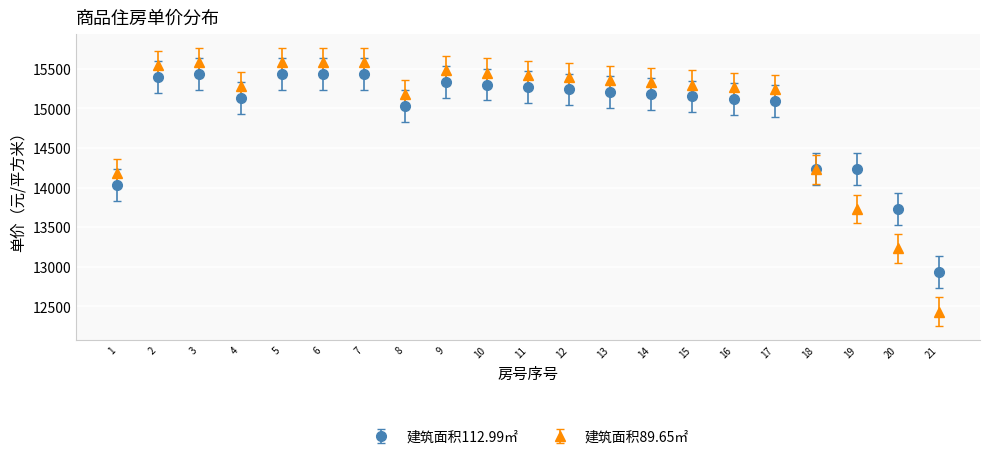

What are all the series names shown in the legend?

建筑面积112.99㎡, 建筑面积89.65㎡